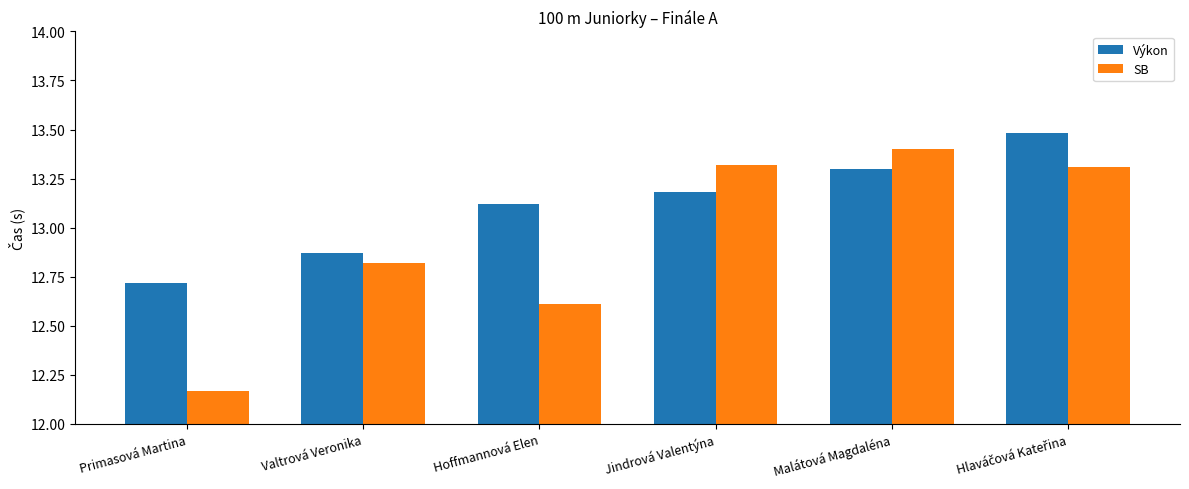

Are the bars grouped side by side (vs. stacked)?

Yes